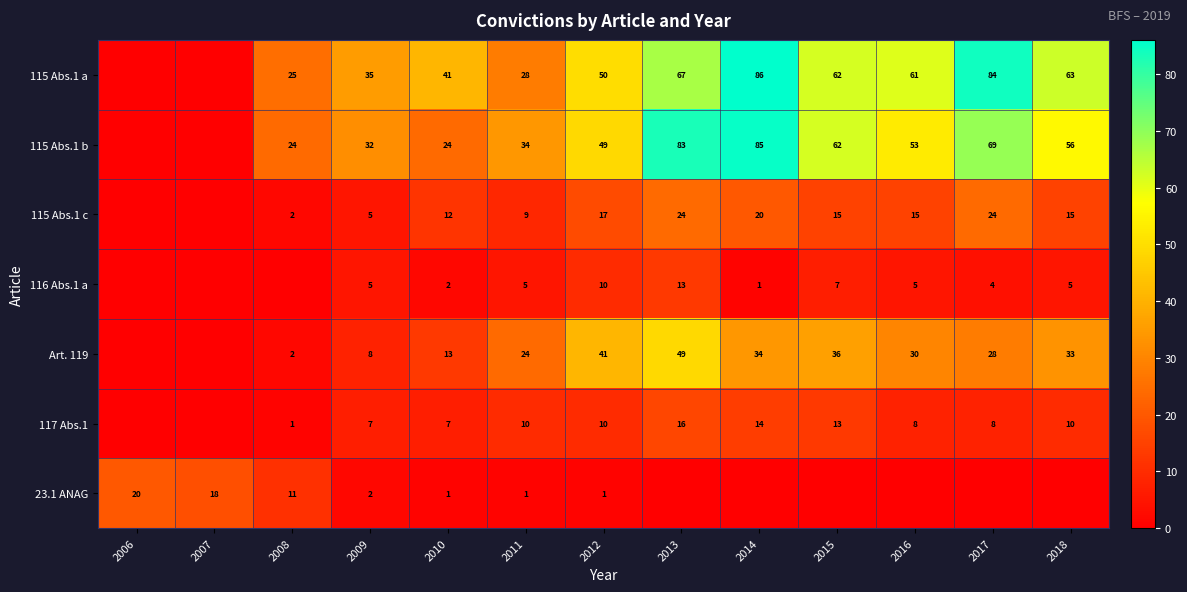

How many data points in 115 Abs.1 c are less than 15?

6